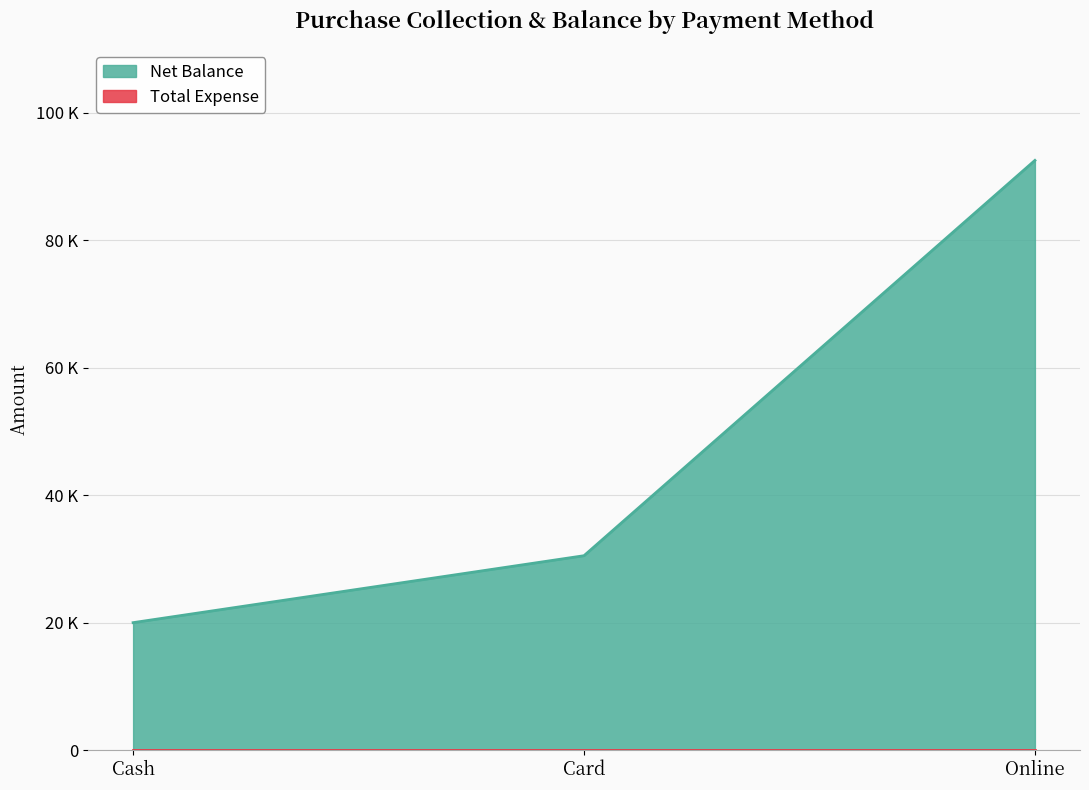

Rank the categories by value from highest to lowest.

Online, Card, Cash